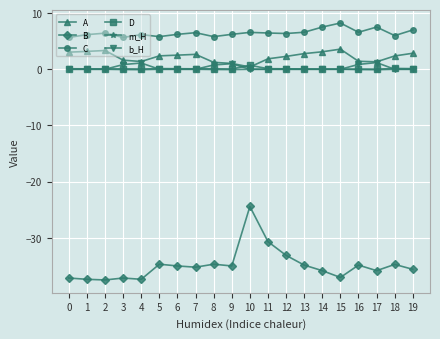

What is the difference between the A values at 11 and 18?

0.5